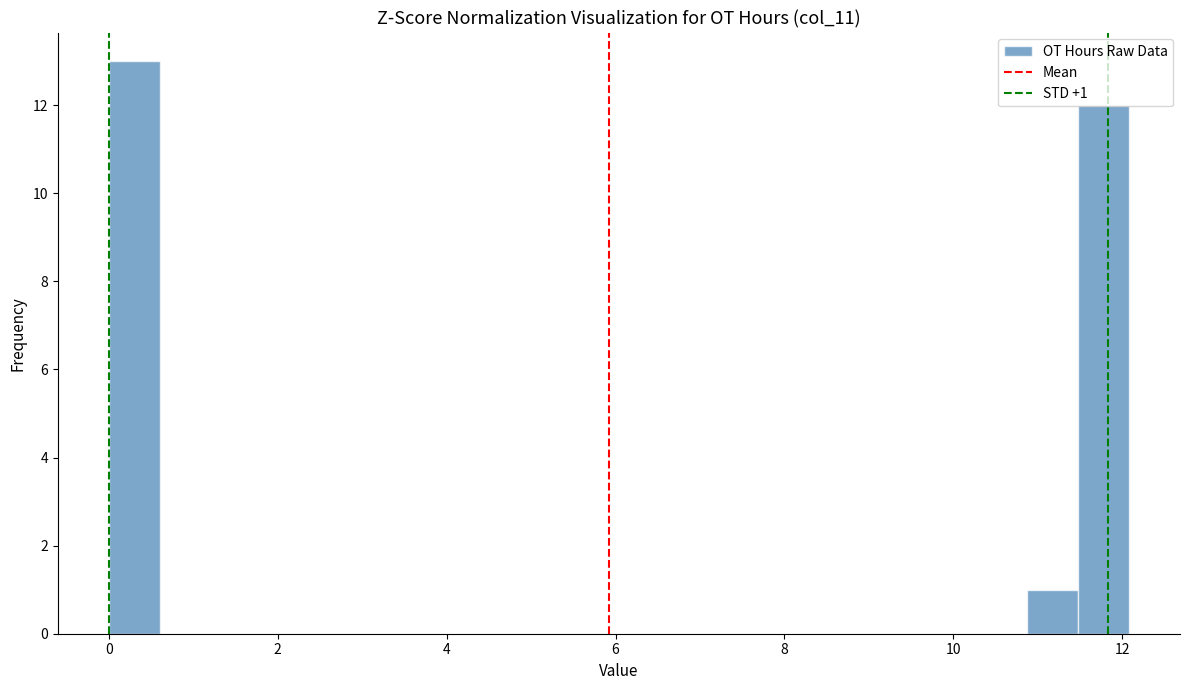

Read against the x-axis, roughly where is the centre of the tallest bar?

0.4